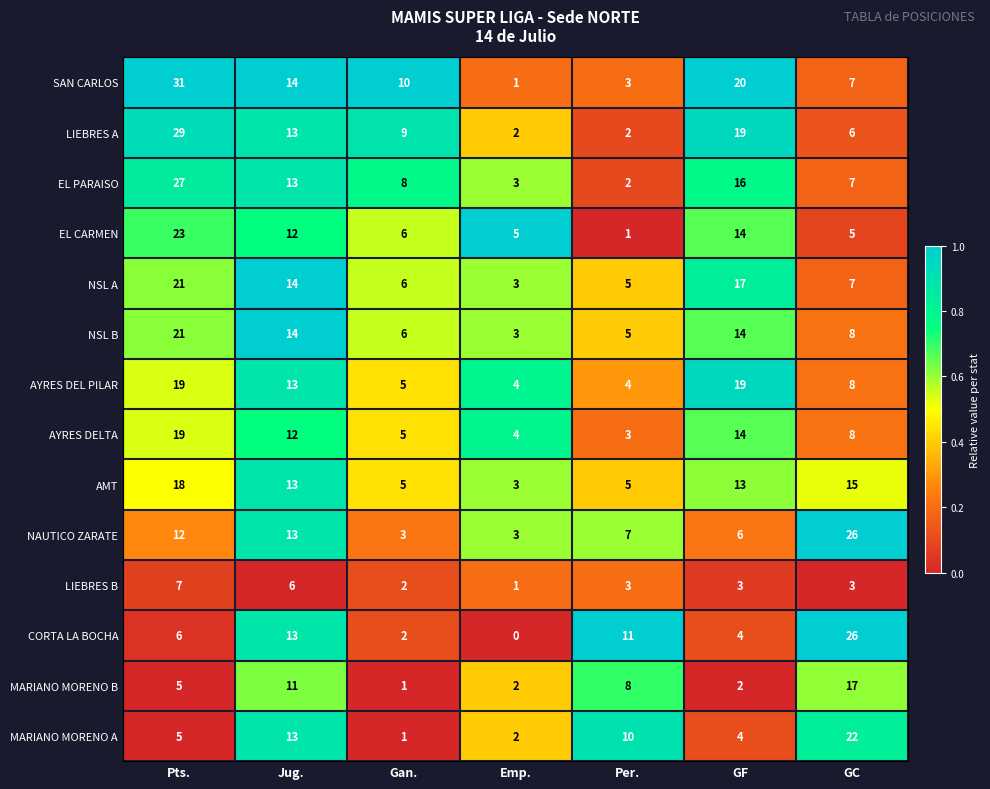

What value does the NAUTICO ZARATE series have at Per., to the nearest 10?

10